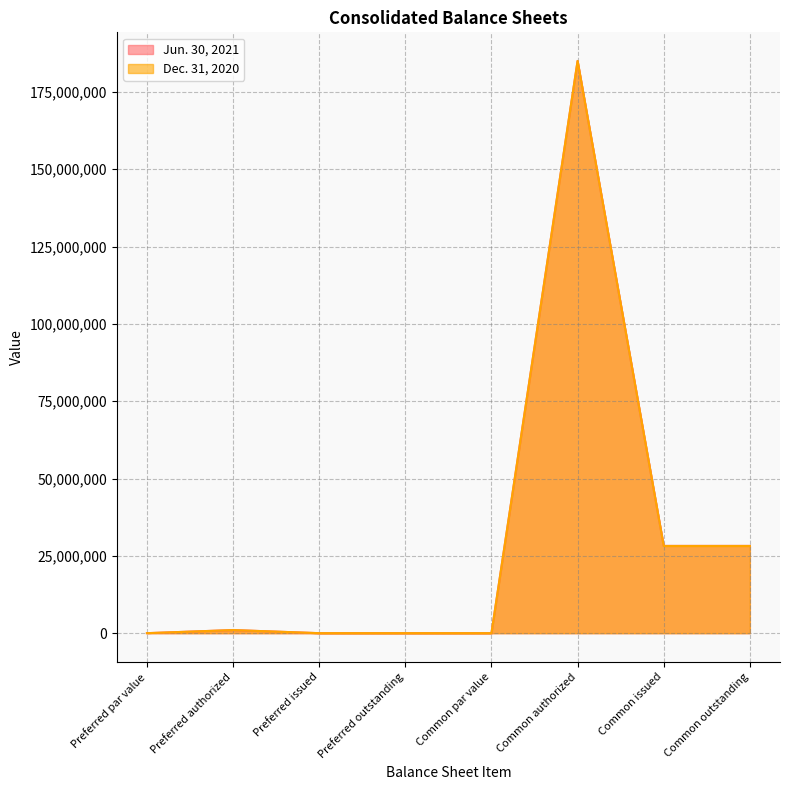

True or false: Dec. 31, 2020 and Jun. 30, 2021 intersect in this chart.

False